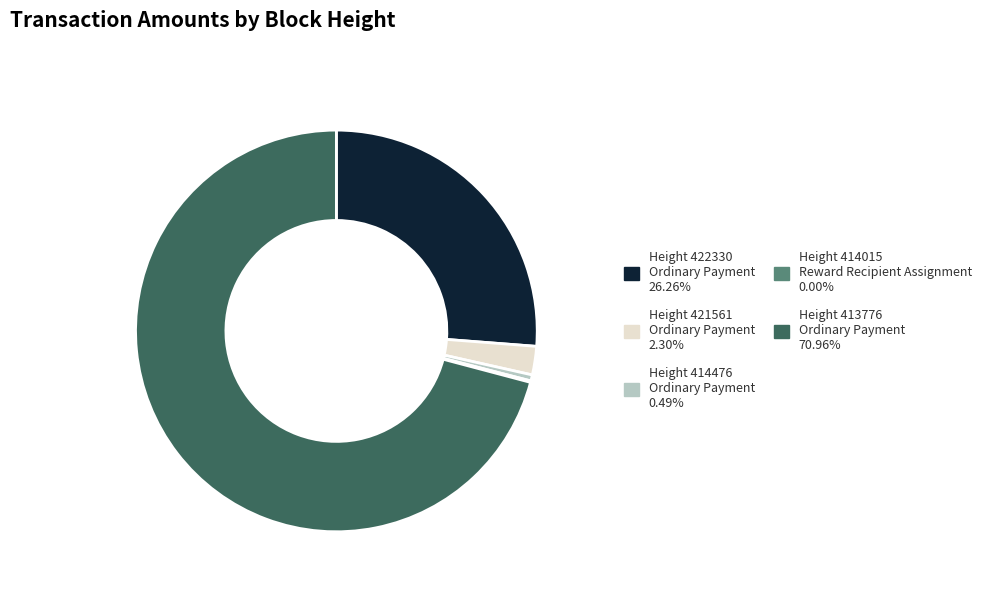

Does any single category account for the majority?

Yes